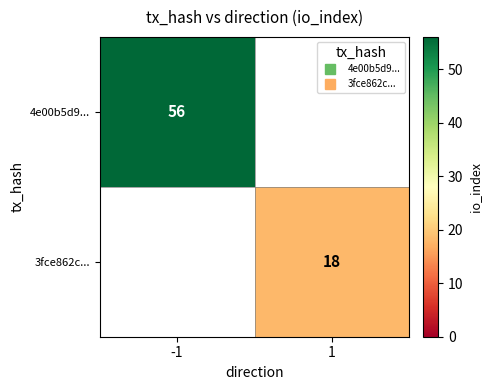

The value of 3fce862c... at 1 is 18.0. True or false?

True